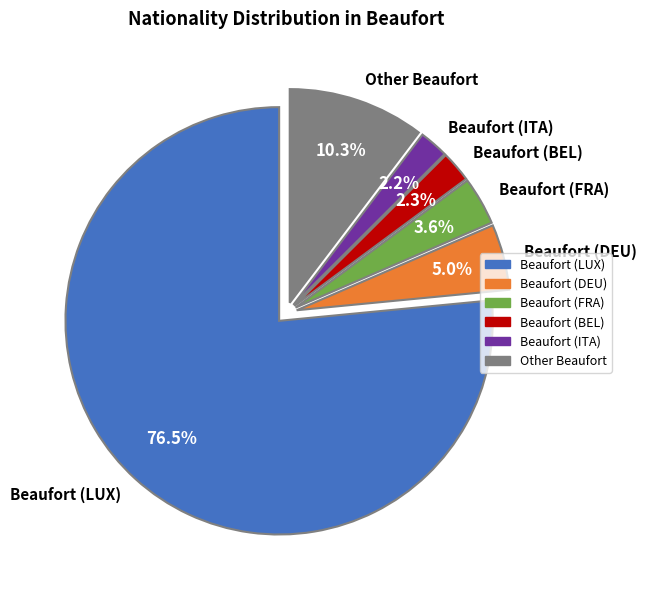

What percentage is the Beaufort (ITA) slice, to the nearest percent?

2%